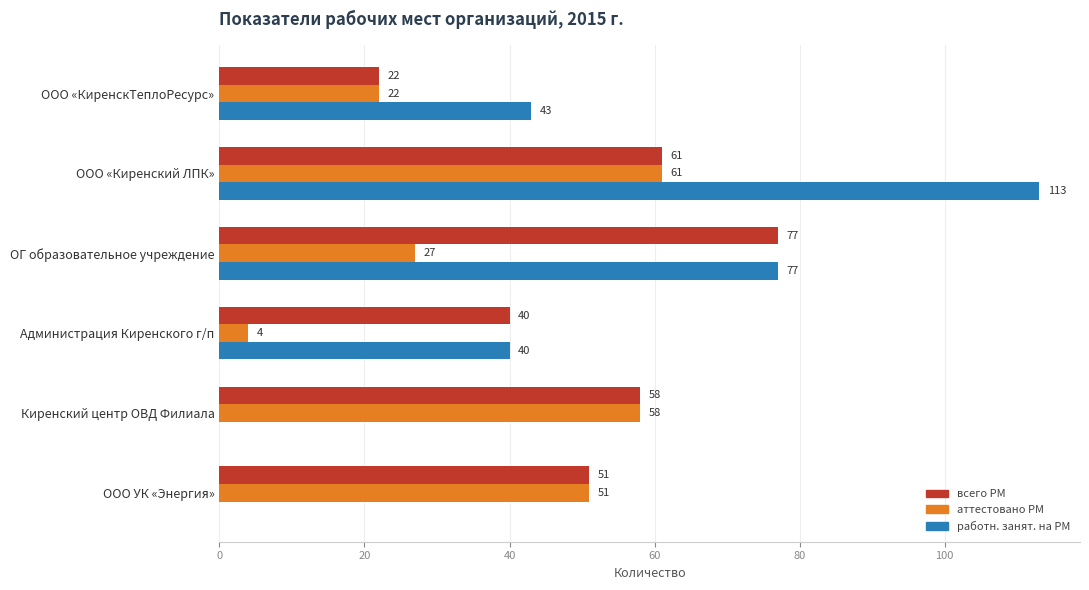

At which category is the sum across all series the highest?

ООО «Киренский ЛПК»